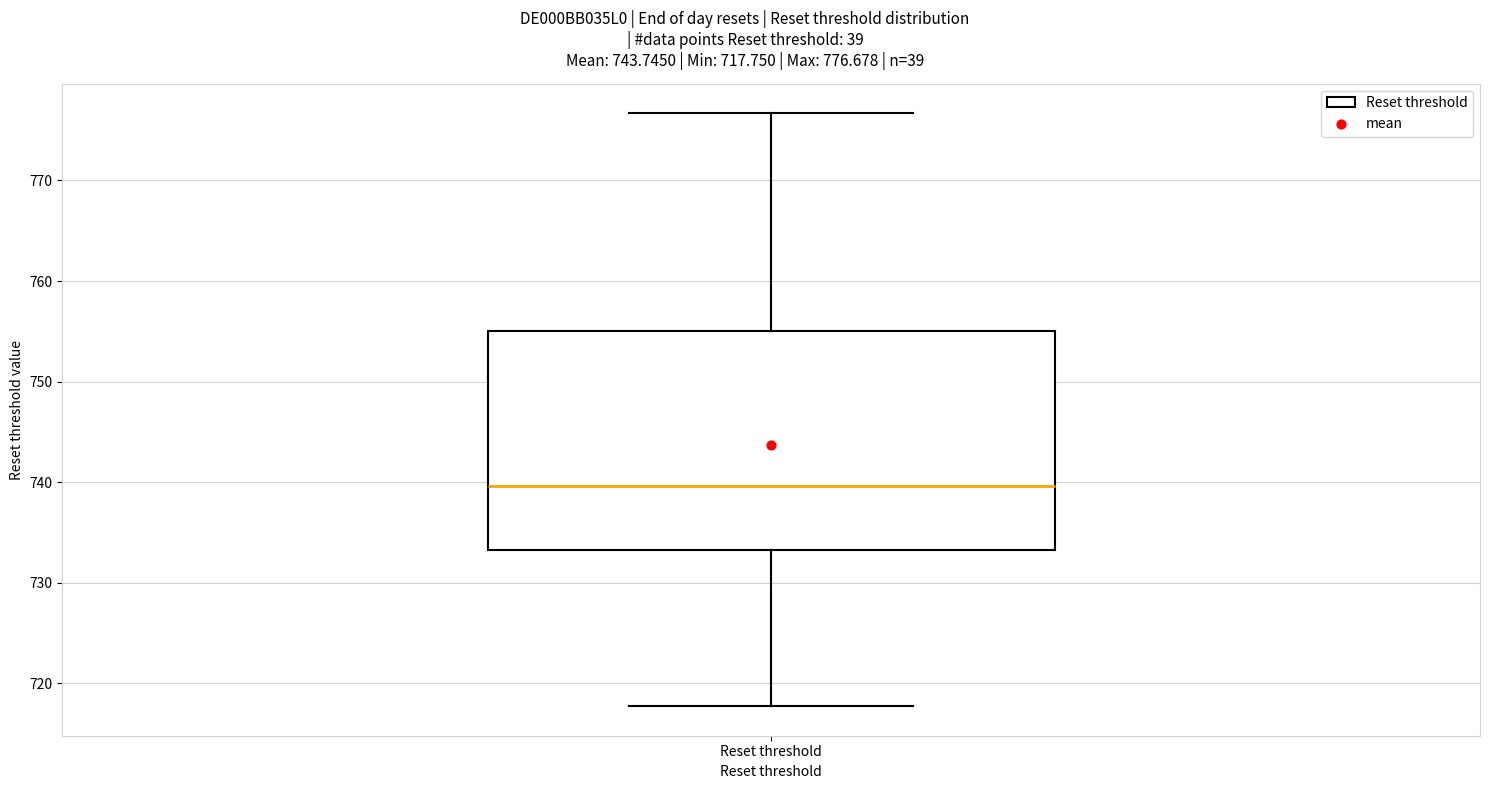

Transcribe this box plot: give where the median line is, the range the box spans, and where the two whiskers end, as read against the y-axis. The values are not printed on the chart, so give them approximately, as read against the axis.

median 740, box 733 to 755, whiskers 718 to 777